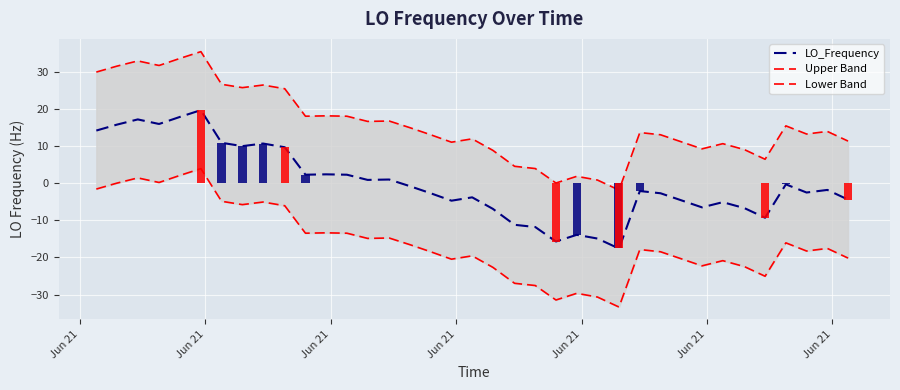

What is the value of the Lower Band bar at the 36th from the left?

-25.1